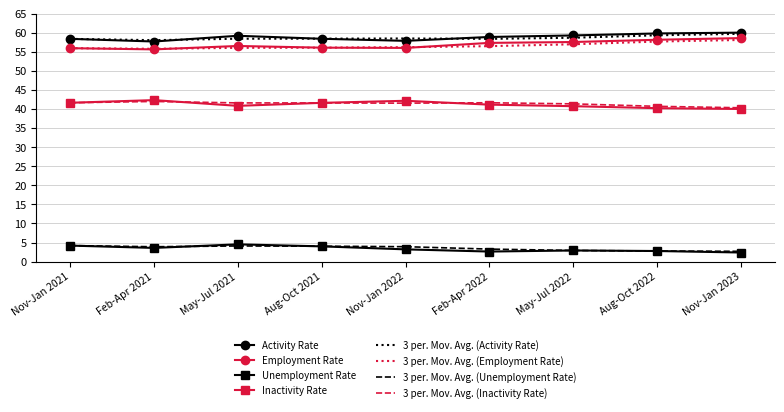

True or false: Employment Rate and Activity Rate cross at least once.

False